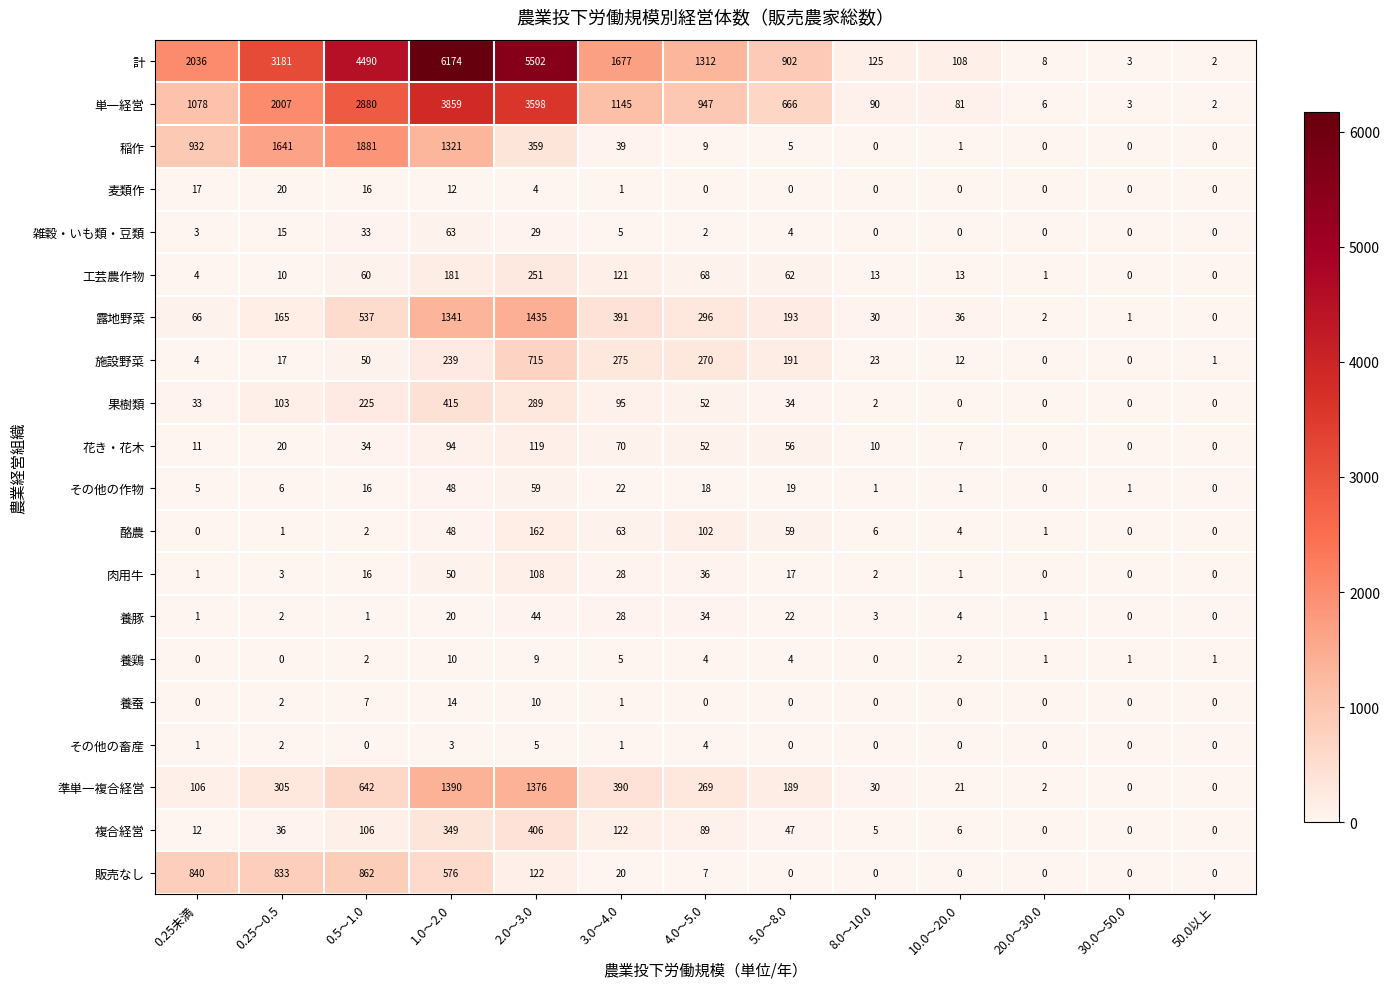

List the series in order of their peak value, highest first.

計, 単一経営, 稲作, 露地野菜, 準単一複合経営, 販売なし, 施設野菜, 果樹類, 複合経営, 工芸農作物, 酪農, 花き・花木, 肉用牛, 雑穀・いも類・豆類, その他の作物, 養豚, 麦類作, 養蚕, 養鶏, その他の畜産